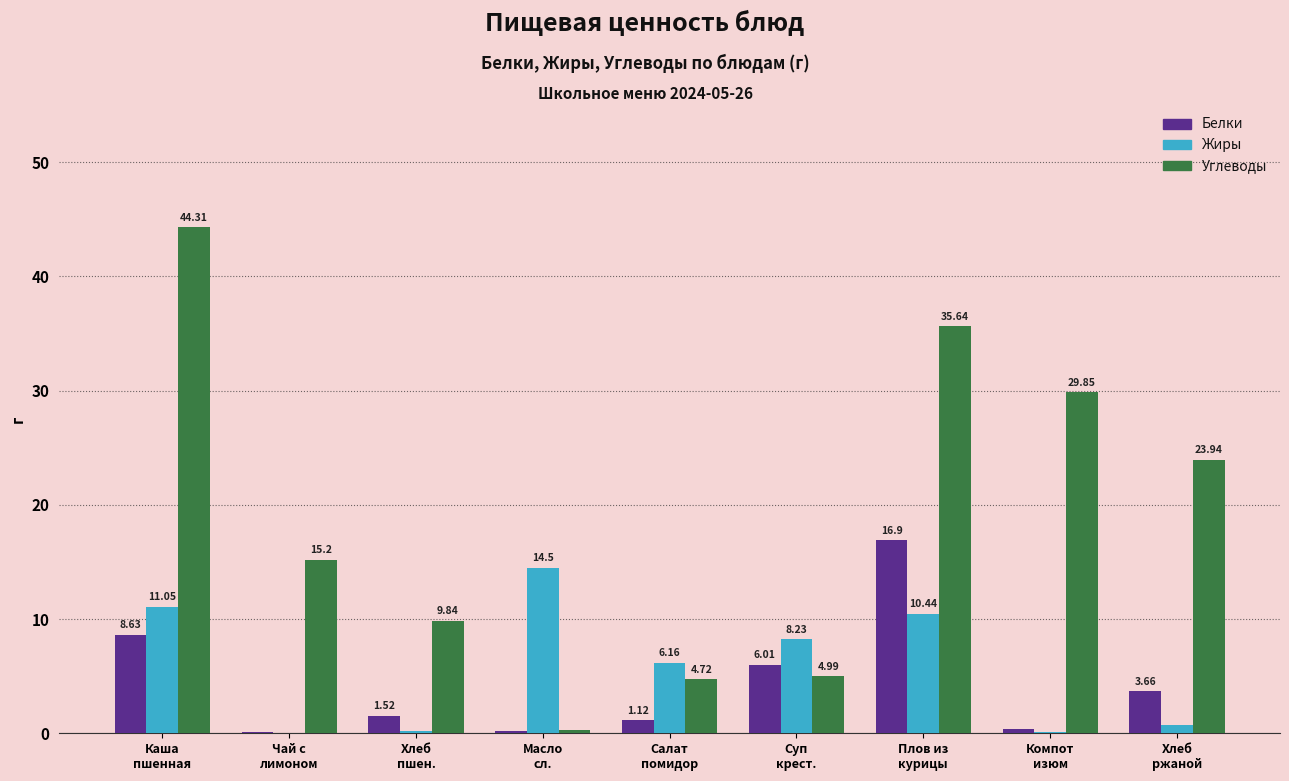

What is the sum of all Белки values?

38.5